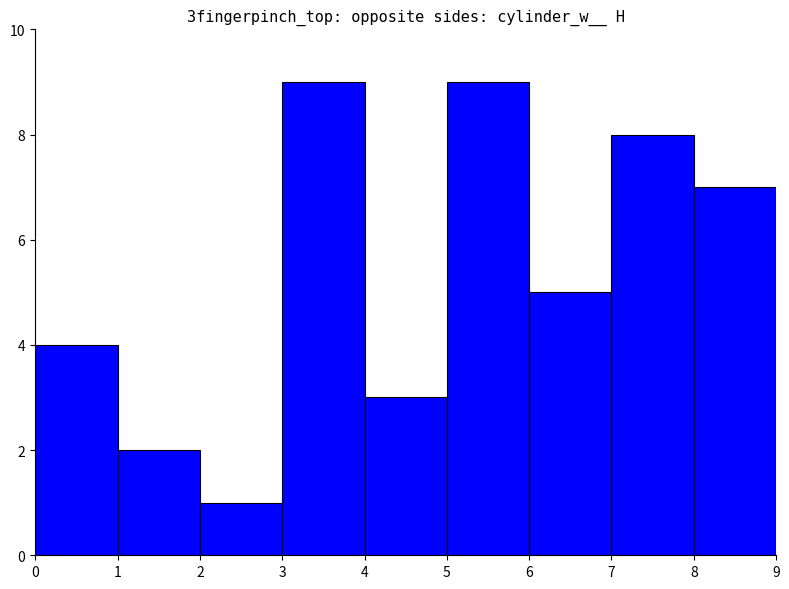

Approximately how many times larger is the value at 4 compared to 6?

0.6